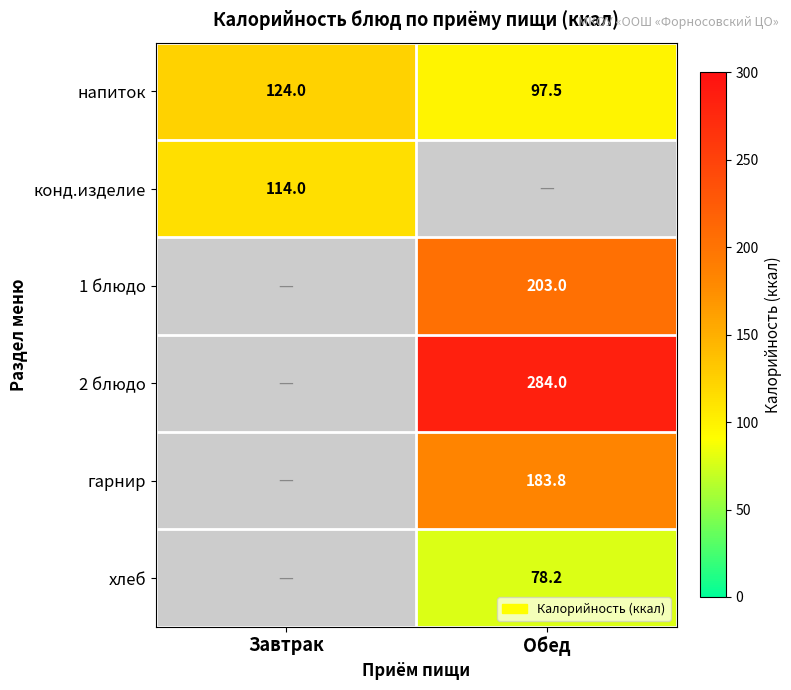

True or false: напиток has a value of 97.5 at Обед.

True